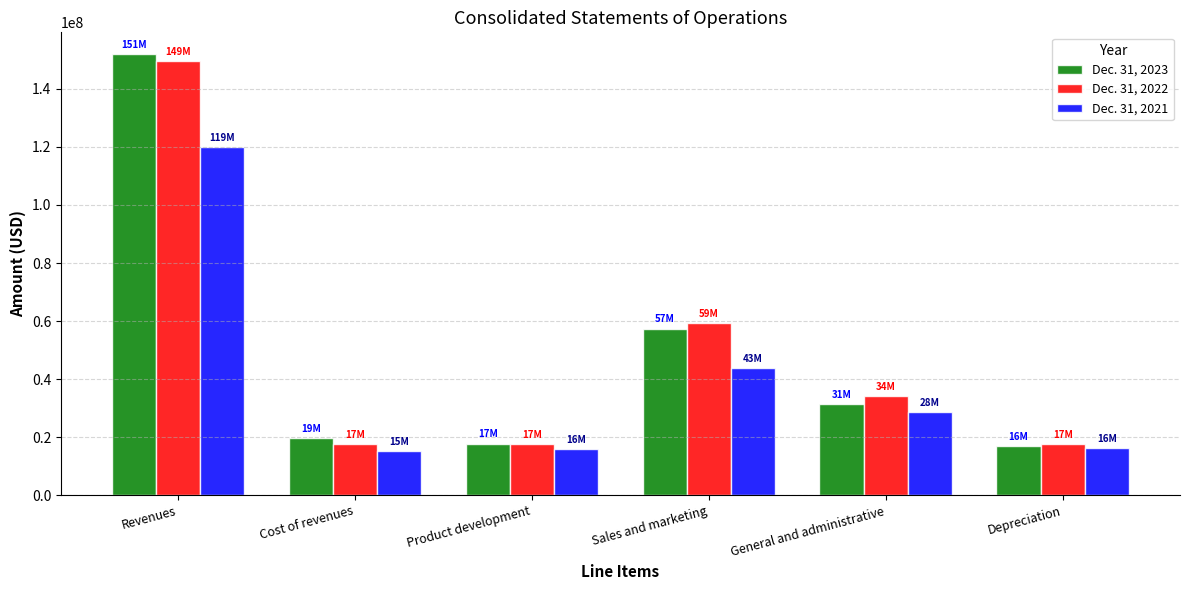

What is the smallest value displayed?

15088000